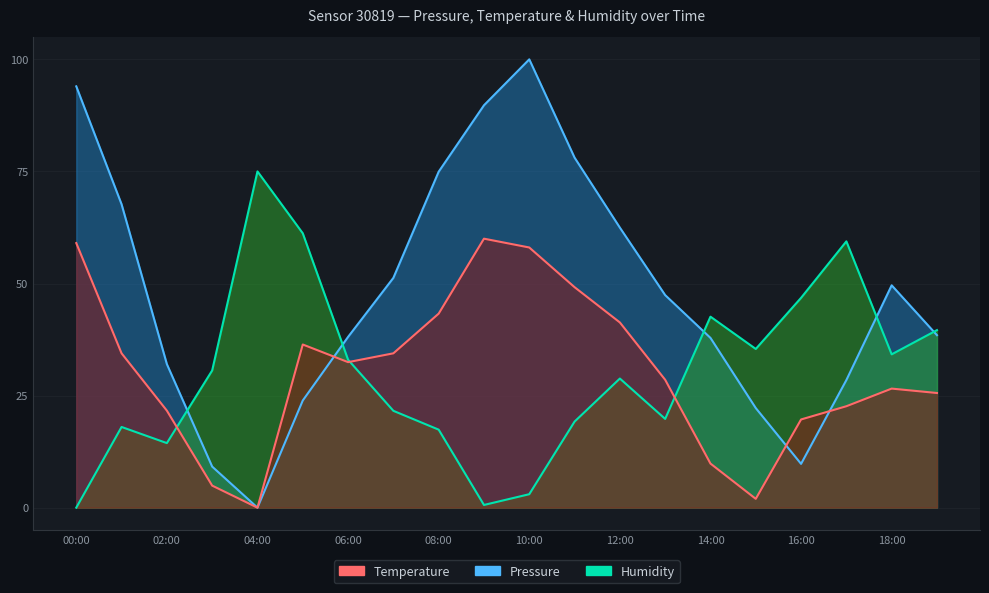

Reading left to right, transcribe all the data shown in this chart.

Pressure: 94.0	67.7	32.0	9.2	0.0	23.9	38.1	51.3	74.9	89.8	100.0	78.1	62.5	47.4	37.9	22.2	9.8	28.5	49.6	38.5
Temperature: 59.0	34.4	21.6	4.9	0.0	36.4	32.5	34.4	43.3	60.0	58.0	49.2	41.3	28.5	9.8	2.0	19.7	22.6	26.6	25.6
Humidity: 0.0	18.0	14.4	30.6	75.0	61.2	33.0	21.6	17.4	0.6	3.0	19.2	28.8	19.8	42.6	35.4	46.8	59.4	34.2	39.6